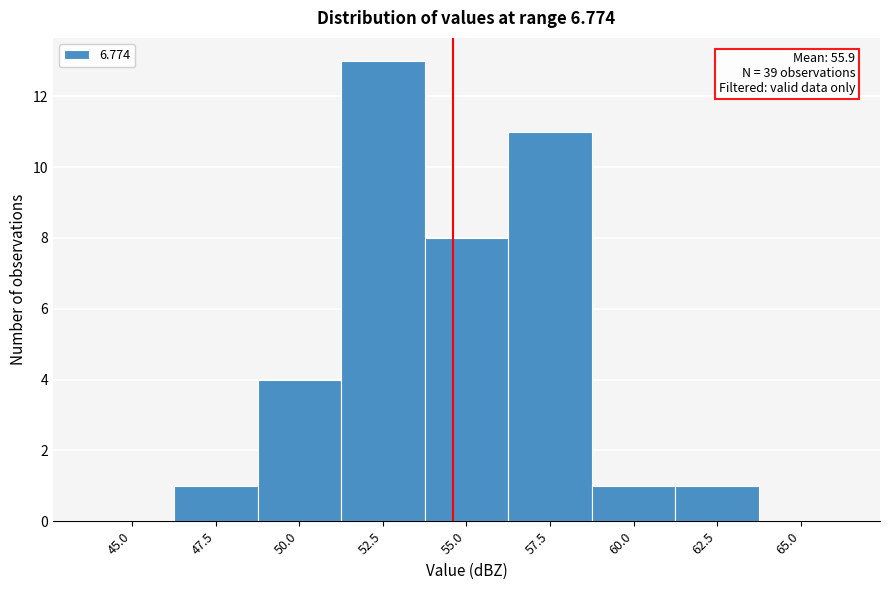

Reading right to left, what are all the values shown in this chart?

65.0=0	62.5=1	60.0=1	57.5=11	55.0=8	52.5=13	50.0=4	47.5=1	45.0=0